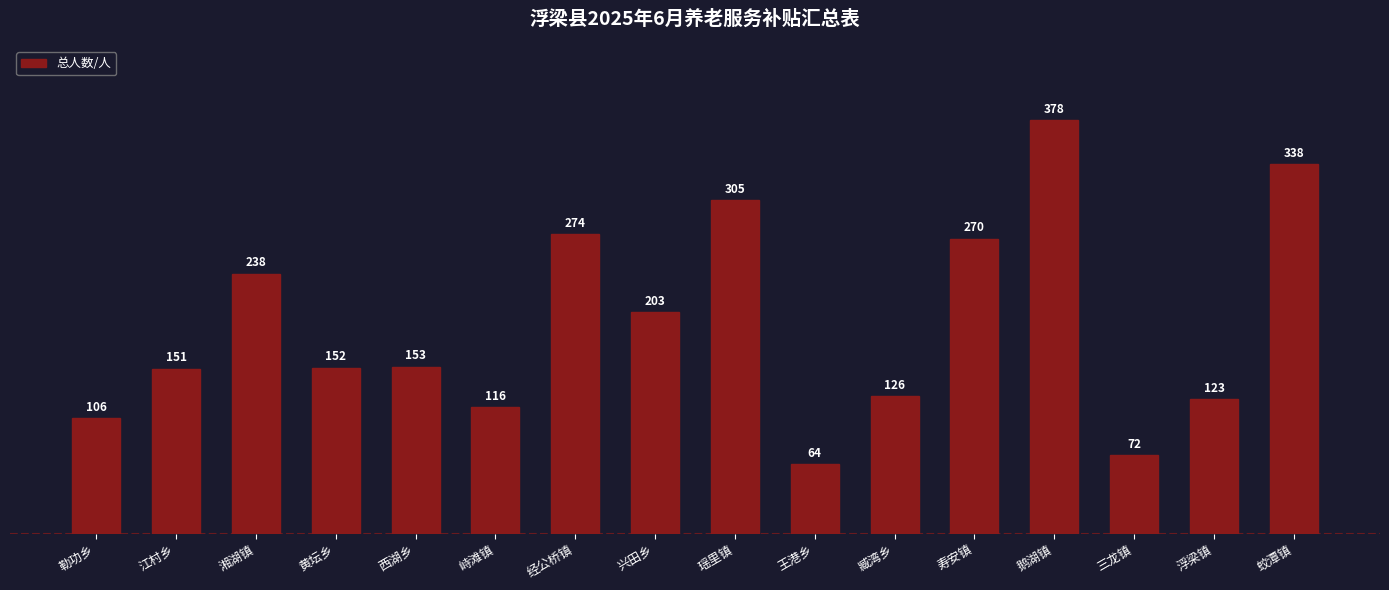

What is the difference between the values at 兴田乡 and 鹅湖镇?

175